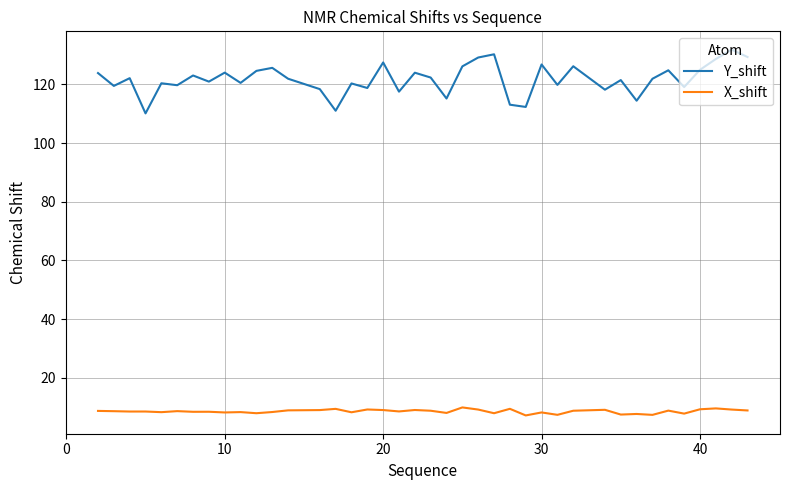

Which series has the largest total across all categories?

Y_shift